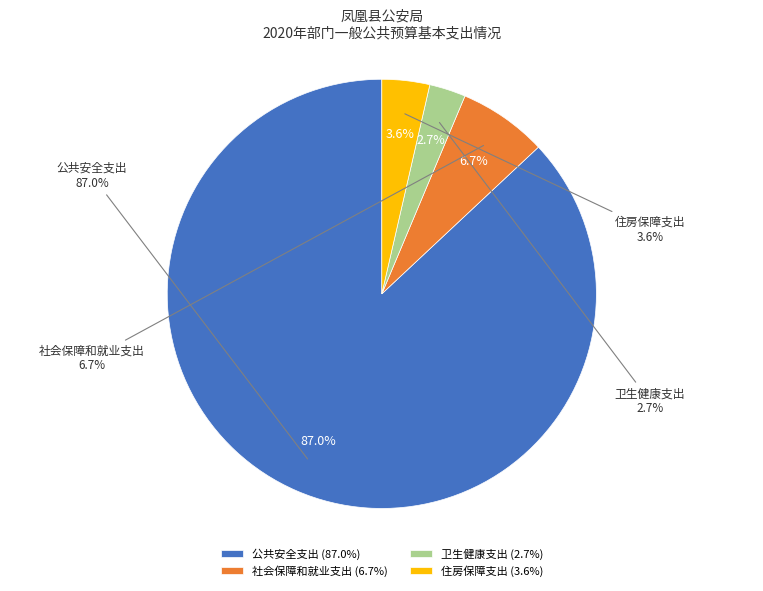

Approximately how many times larger is the value at 住房保障支出 compared to 卫生健康支出?

1.3